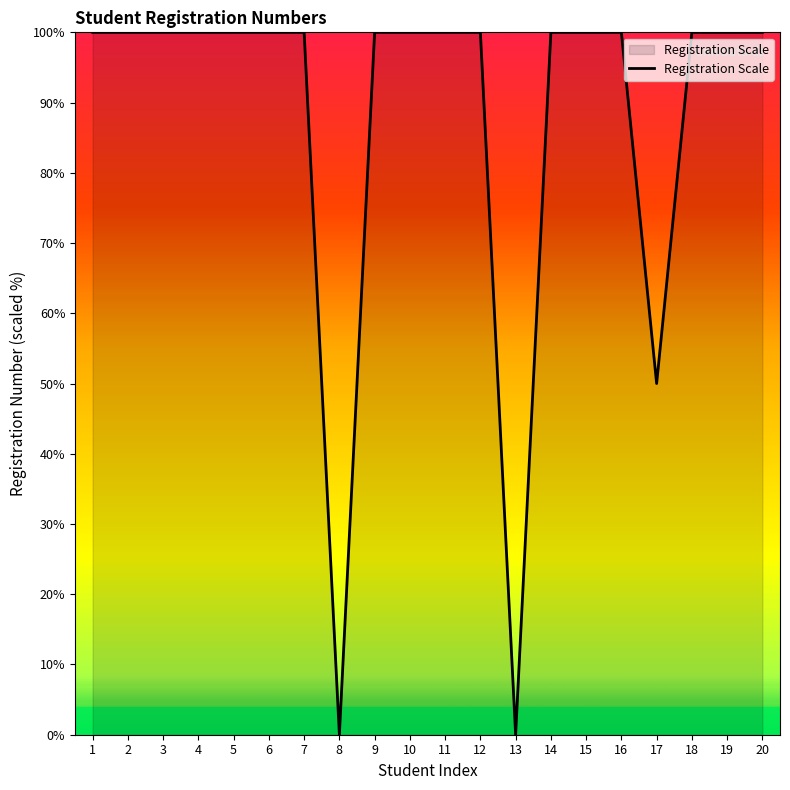

The chart shows a value of 150.0 at 4. True or false?

False